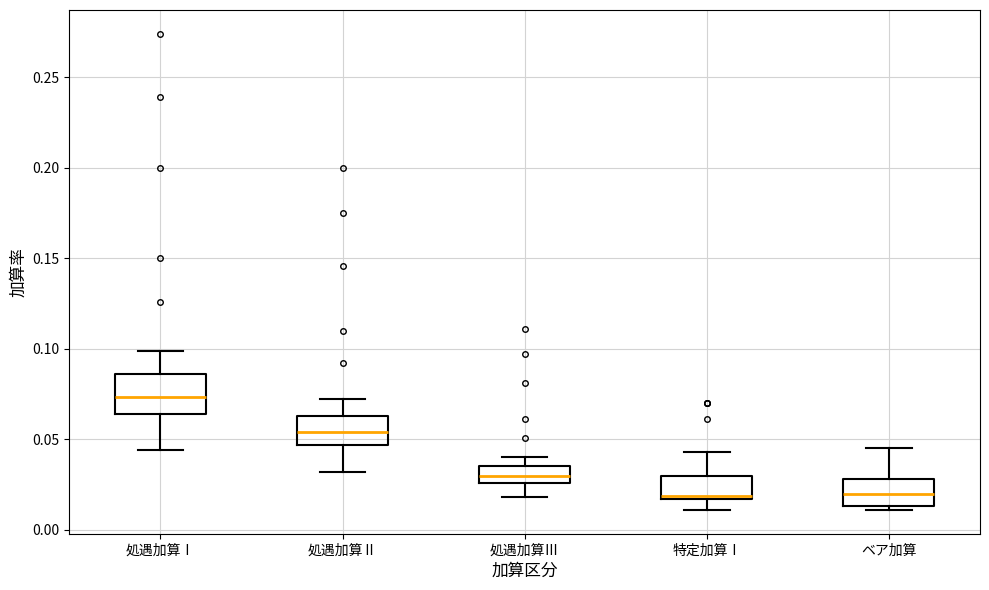

Where does the lower whisker of the box for 特定加算Ⅰ end on the y-axis? The values are not printed on the chart, so give them approximately, as read against the axis.

0.010